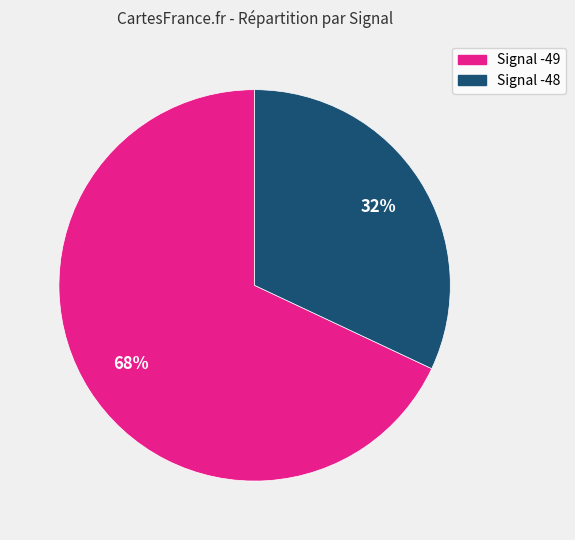

To the nearest percent, what is the difference between the largest and smallest slice percentages?

36%